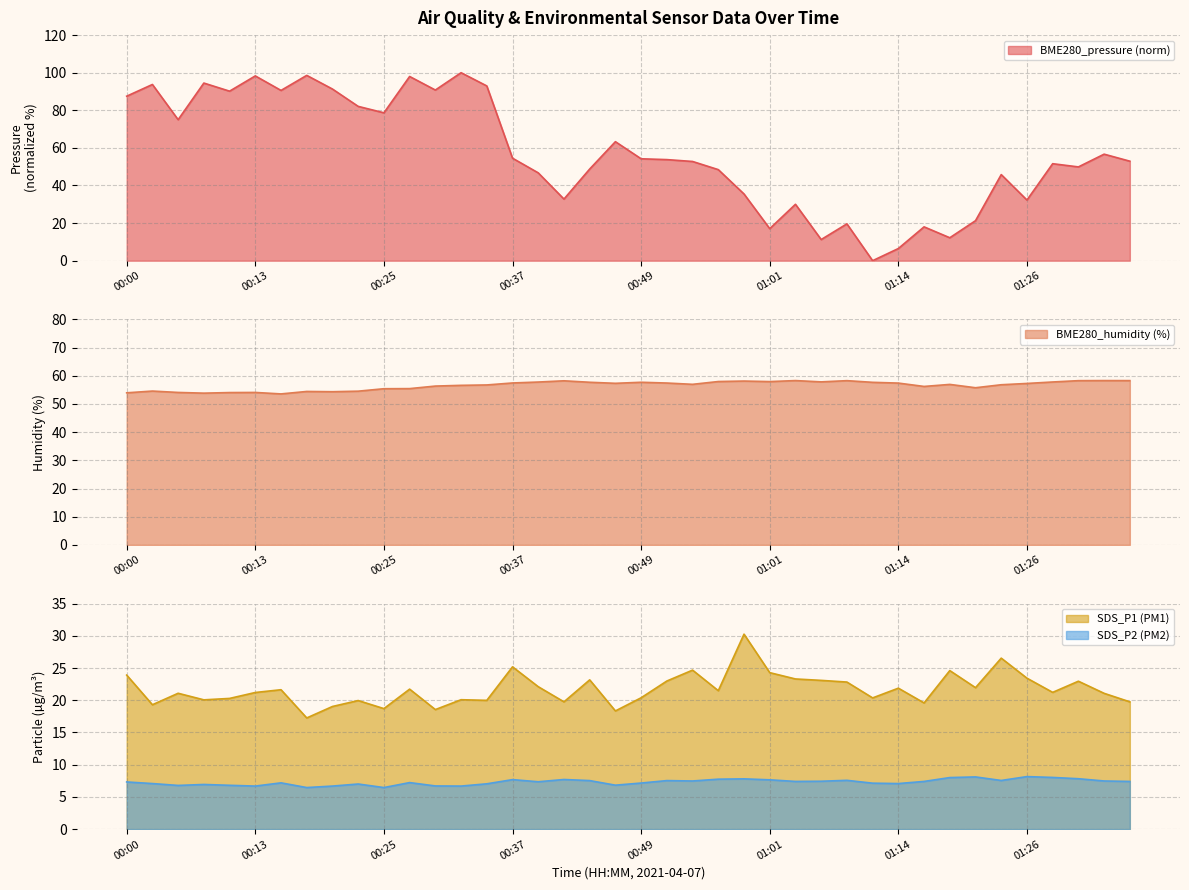

At how many categories does at least one series exceed 43?

40